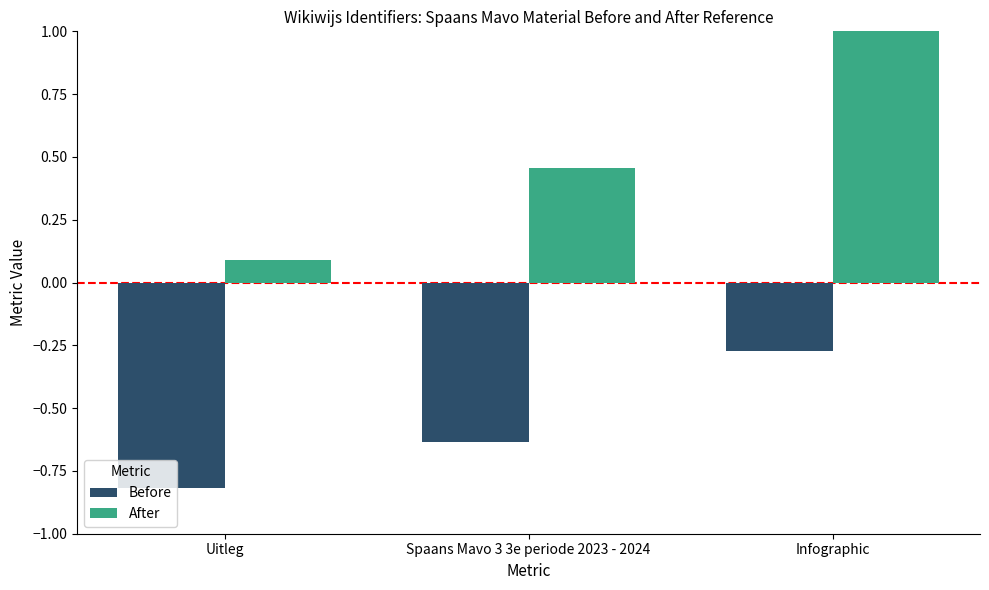

How many bars are there in each group?

2